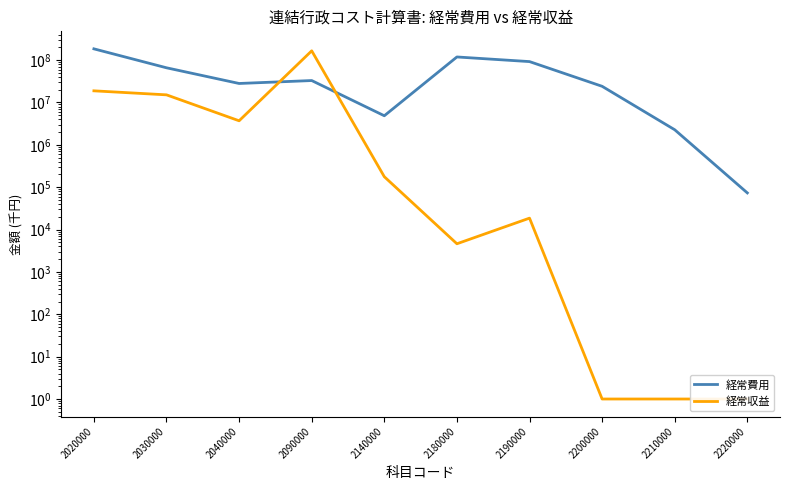

List the series in order of their overall mean, highest first.

経常費用, 経常収益